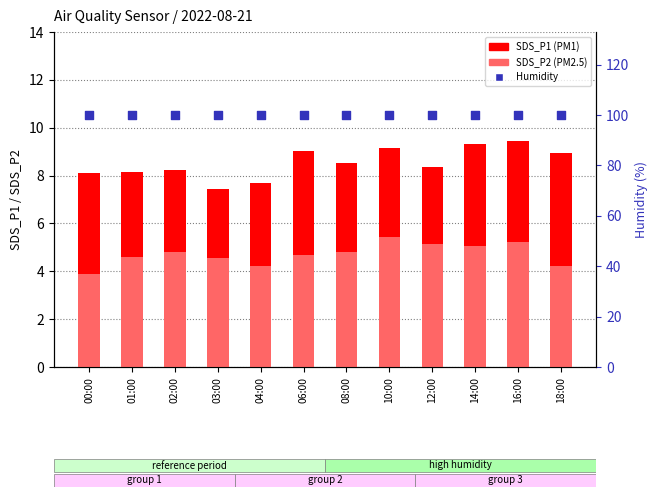

What is the total value across all series at 18:00?

113.1